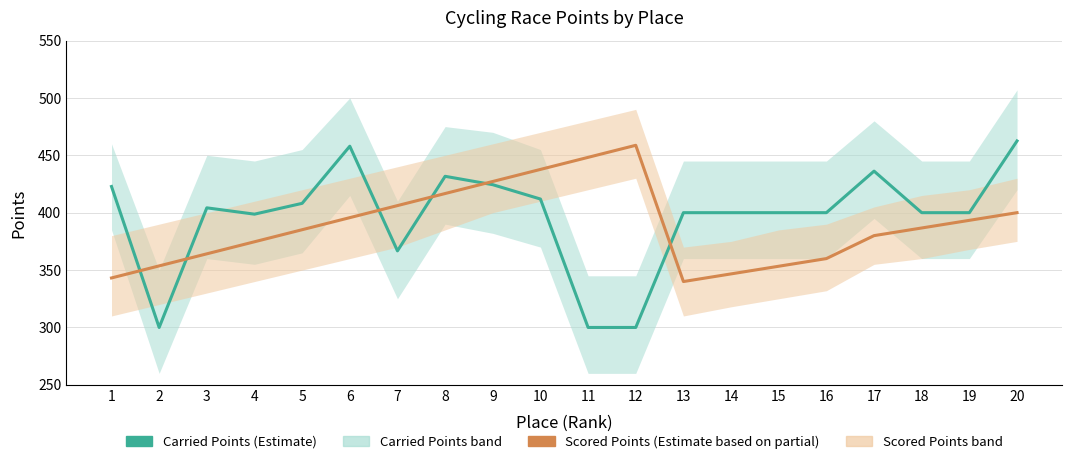

At which label does Carried Points reach its minimum?

2